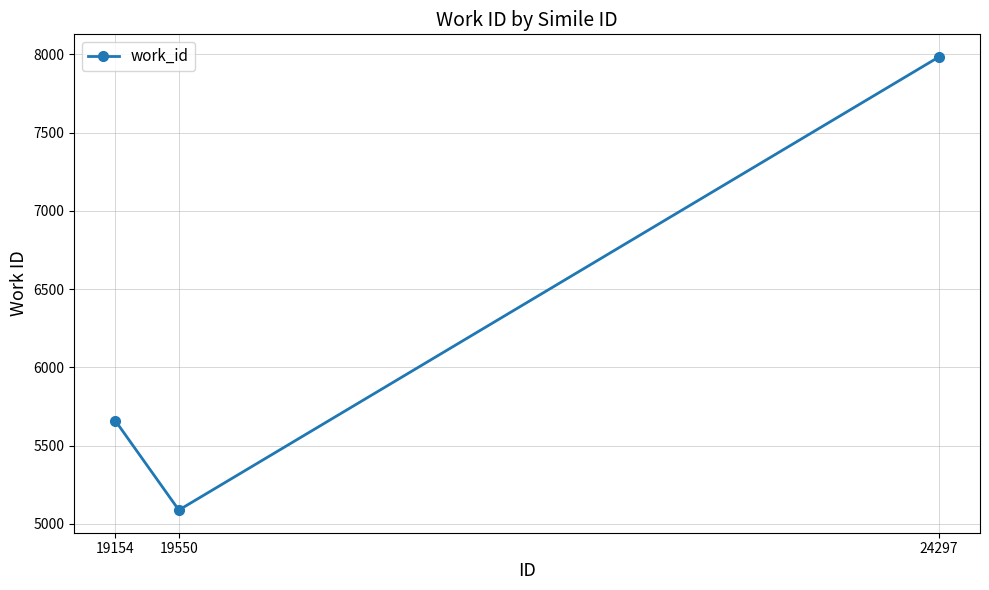

How many data points does each series have?

3